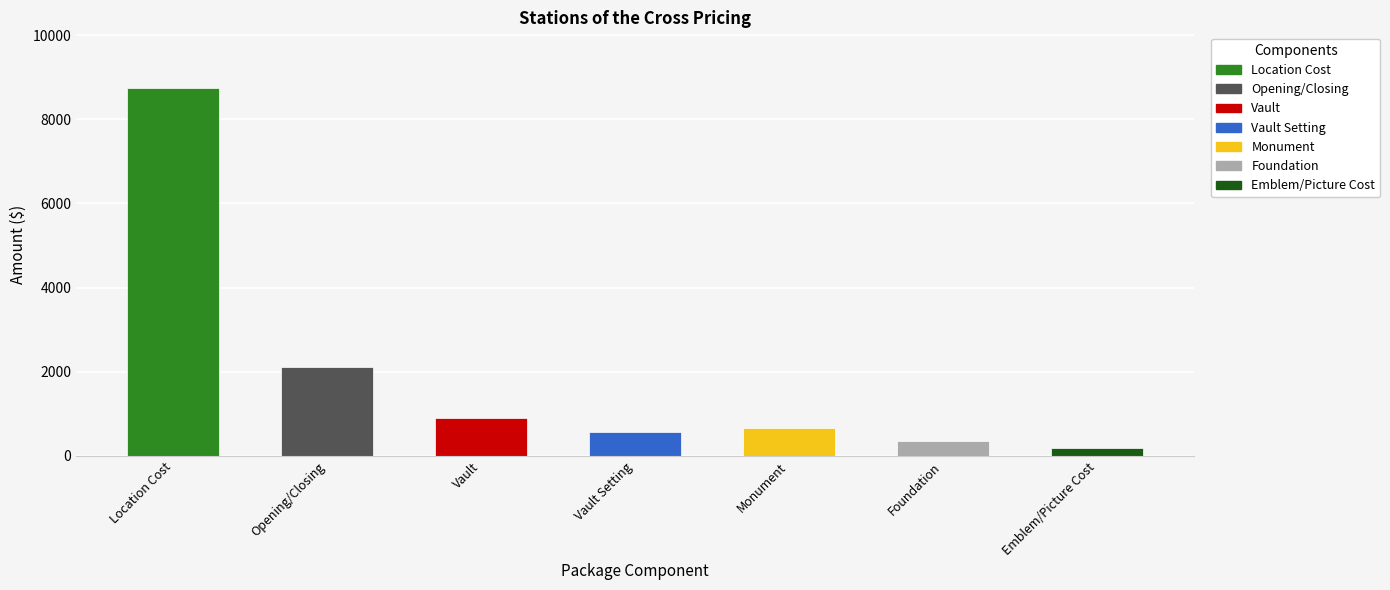

What is the change in value from Vault Setting to Monument?

+90.0